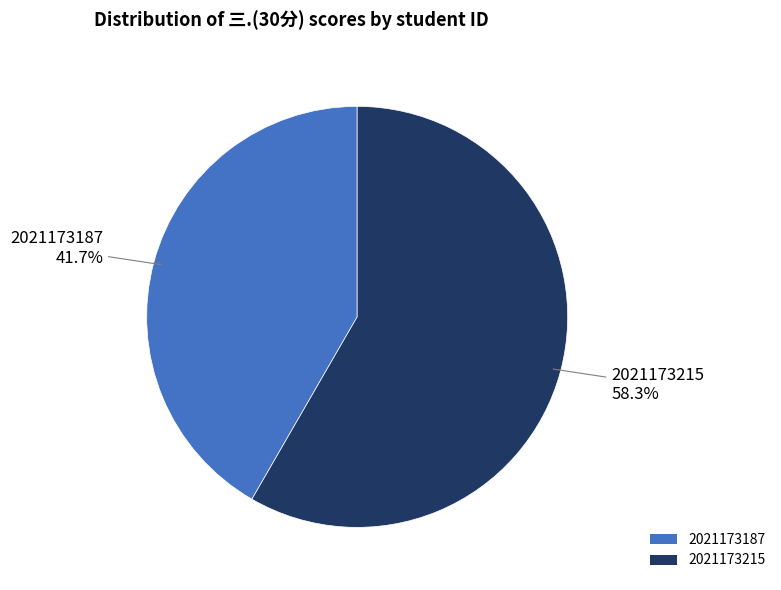

To the nearest percent, what is the average slice percentage?

50%